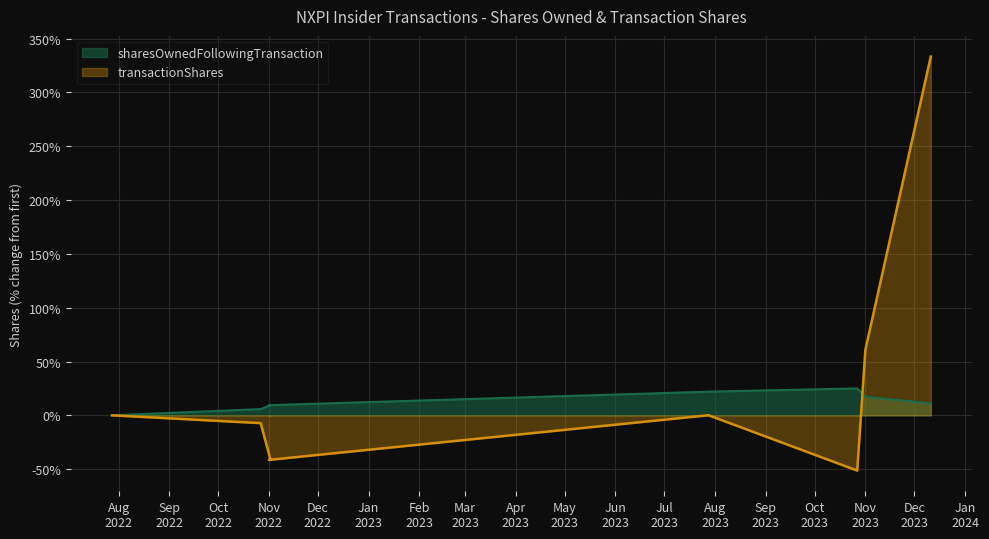

Where do transactionShares and sharesOwnedFollowingTransaction first cross each other?

2023-10-27 and 2023-11-01